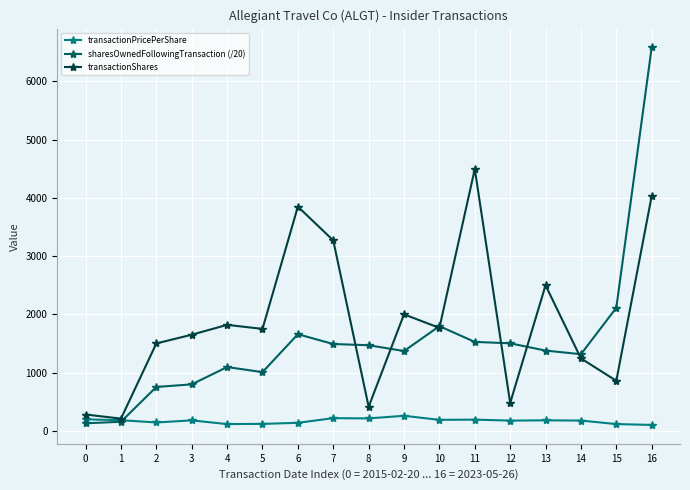

Which category has the highest value across all series?

16